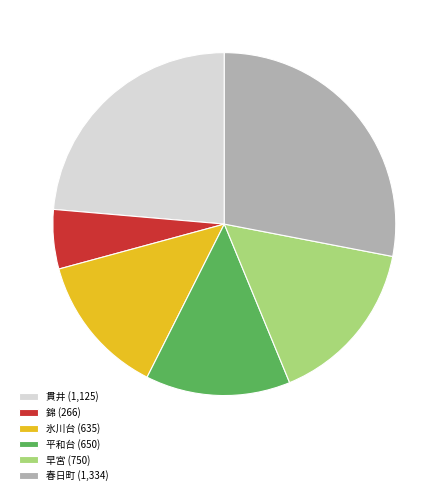

What is the smallest slice in the pie chart?

錦